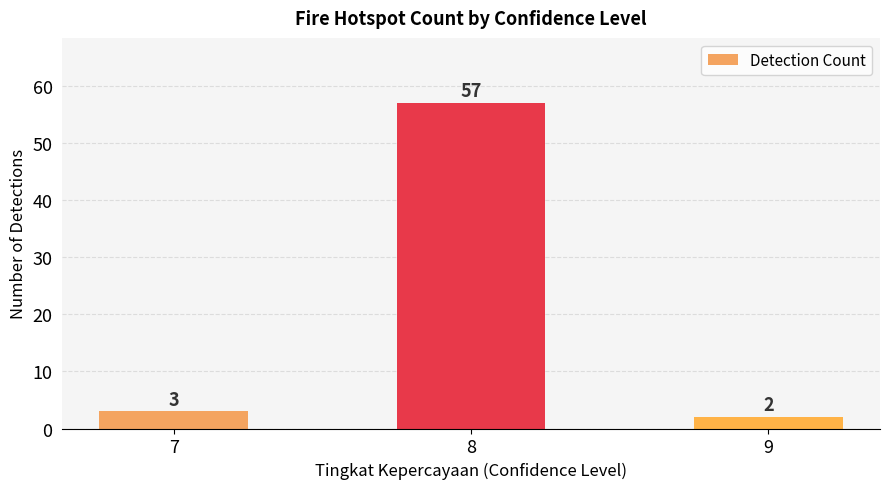

Reading right to left, list all the values displayed in this chart.

2	57	3